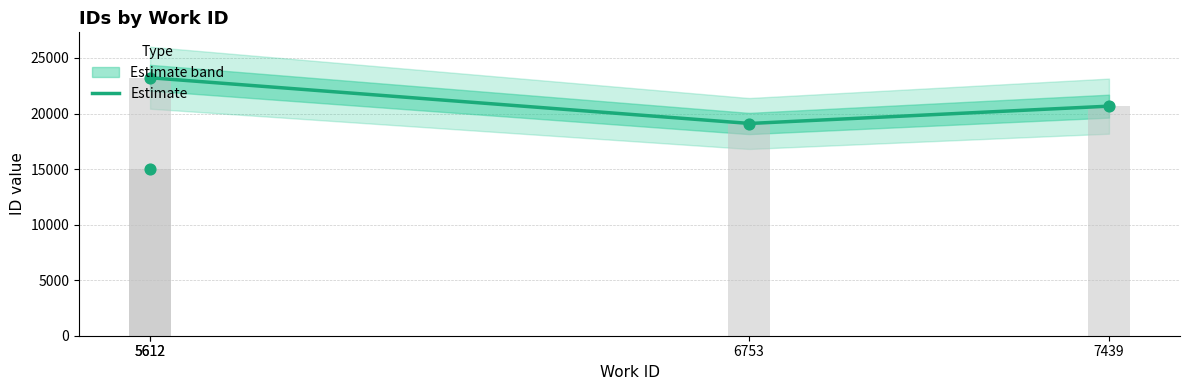

At which category is the sum across all series the highest?

5612